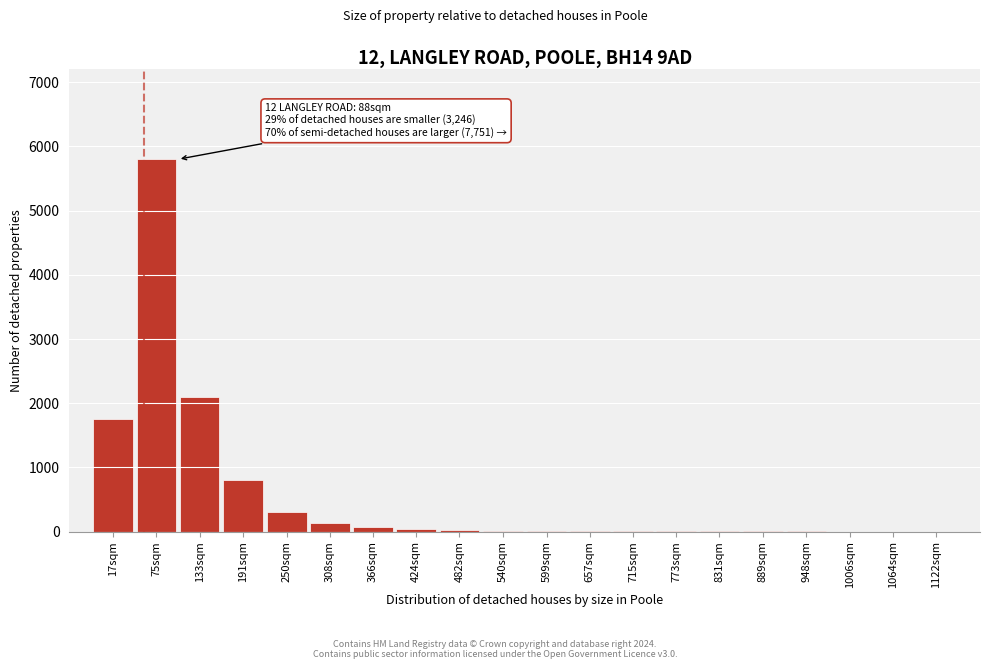

Where is the data nearest to the value 2900?

133sqm